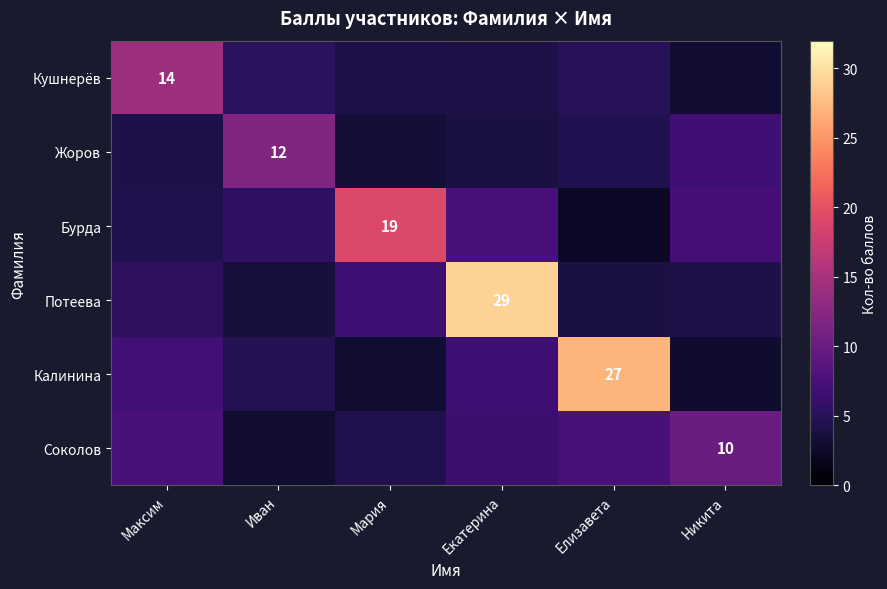

At how many categories does at least one series exceed 20?

2